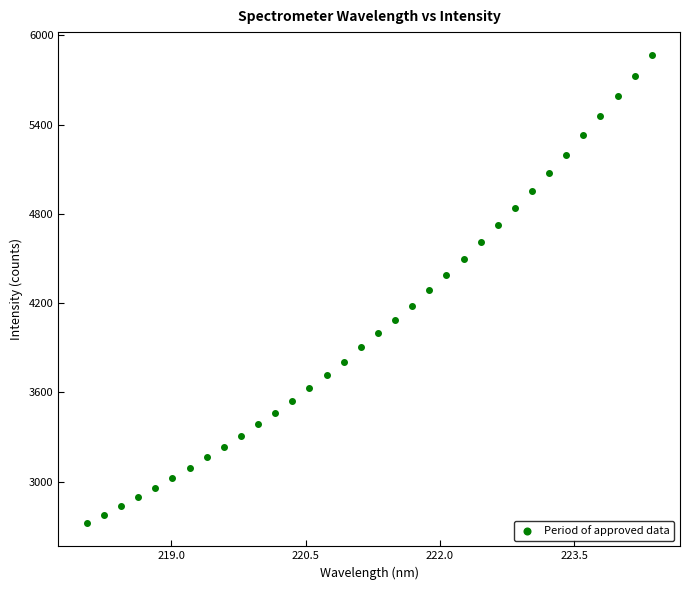

What is the range of X values (max minus min)?

6.3